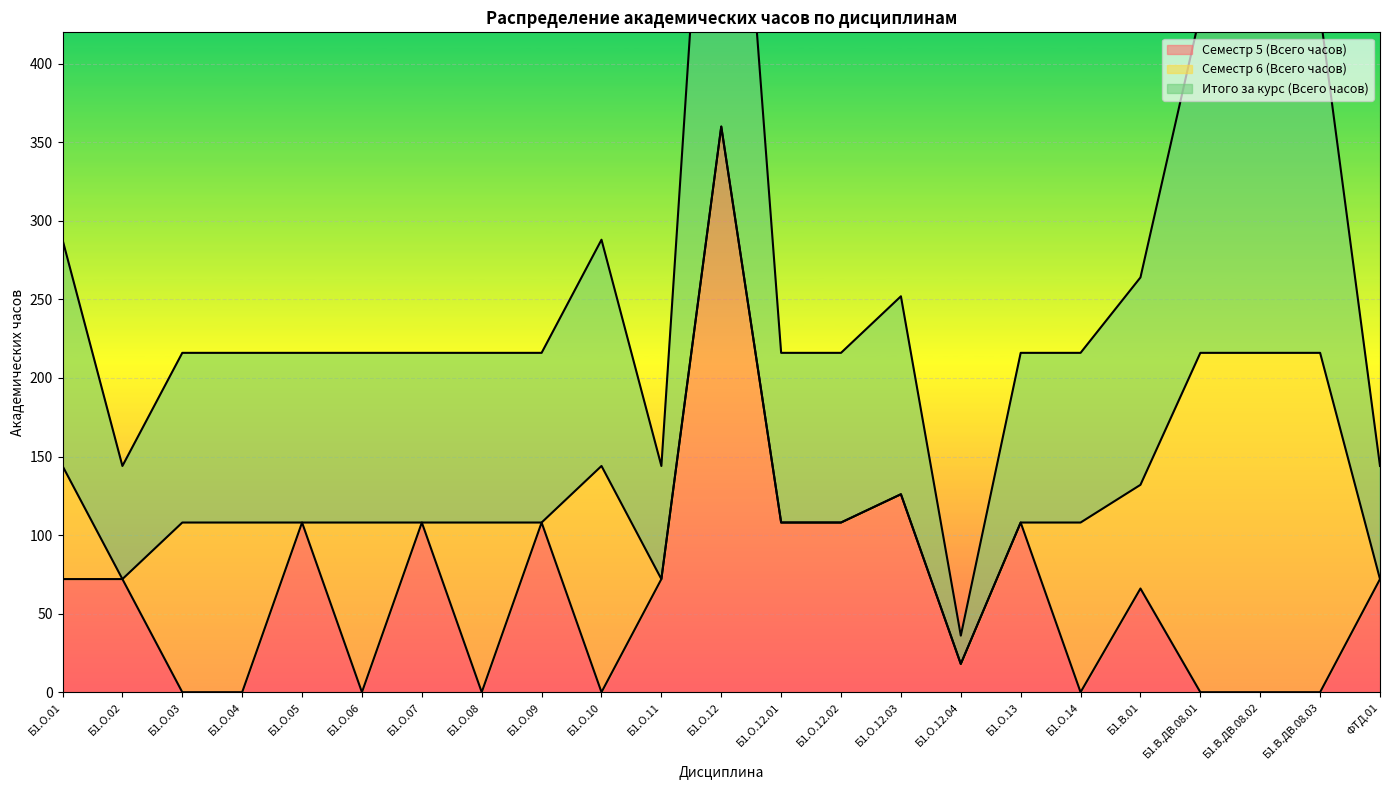

Is it true that Итого за курс (Всего часов) equals 216 at Б1.В.ДВ.08.01?

True